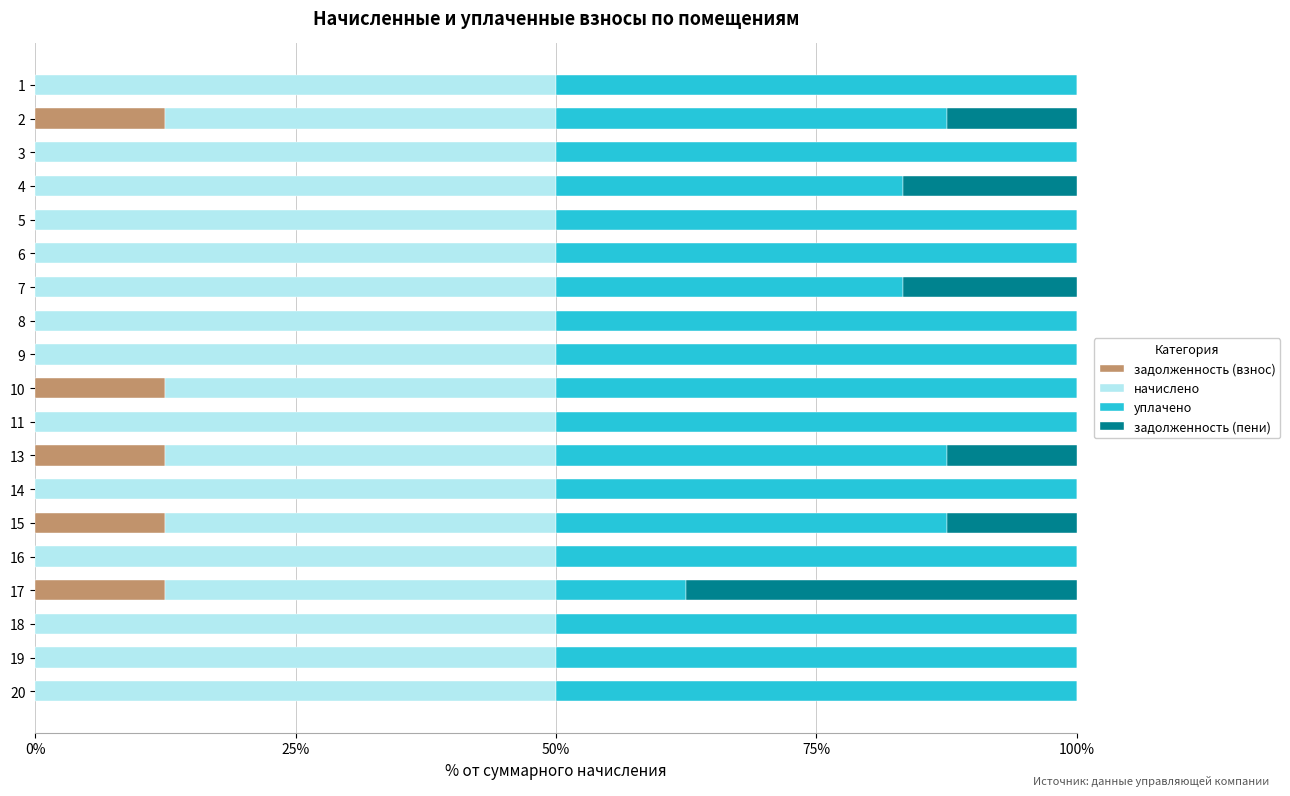

What is the total value across all series at 3?

100.0